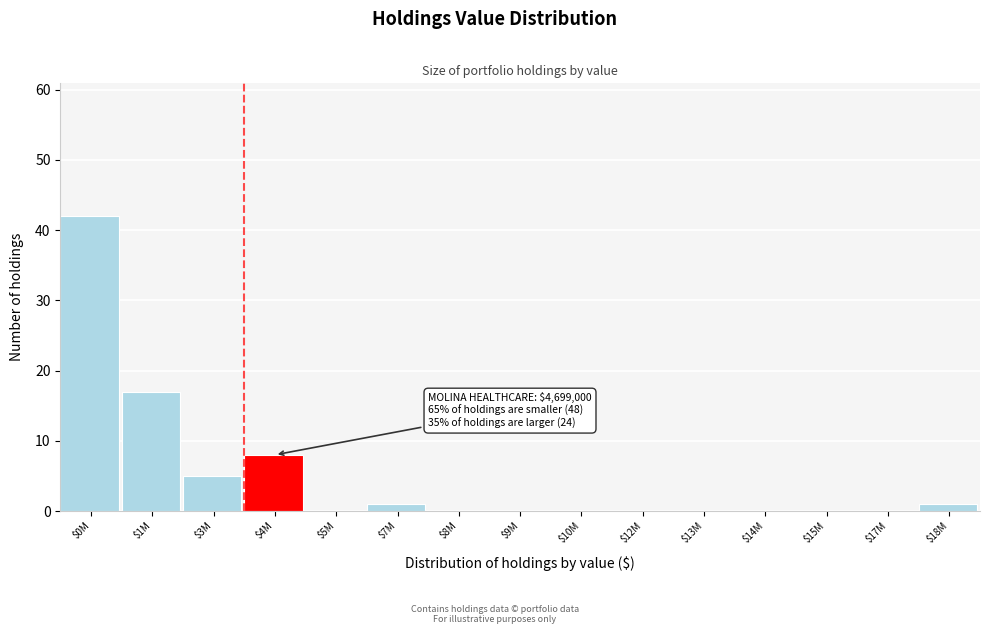

At which label is the value closest to 21?

$1M